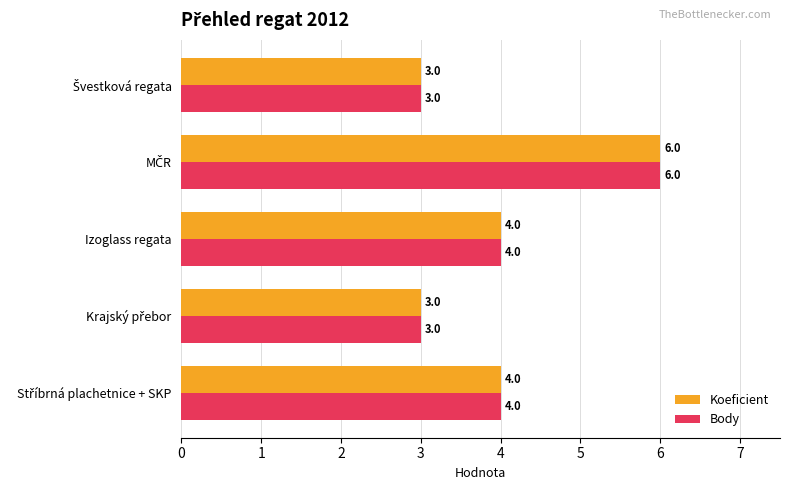

What is the minimum value shown in the chart?

3